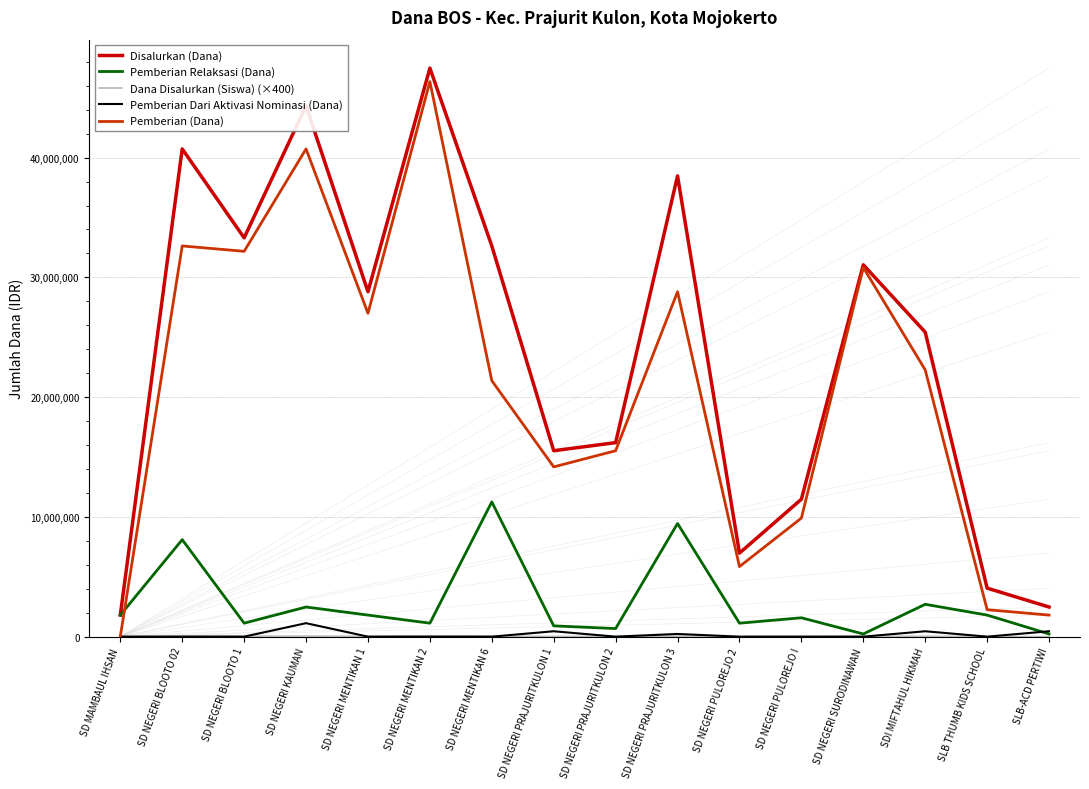

What is the label of the 11th point from the right?

SD NEGERI MENTIKAN 2